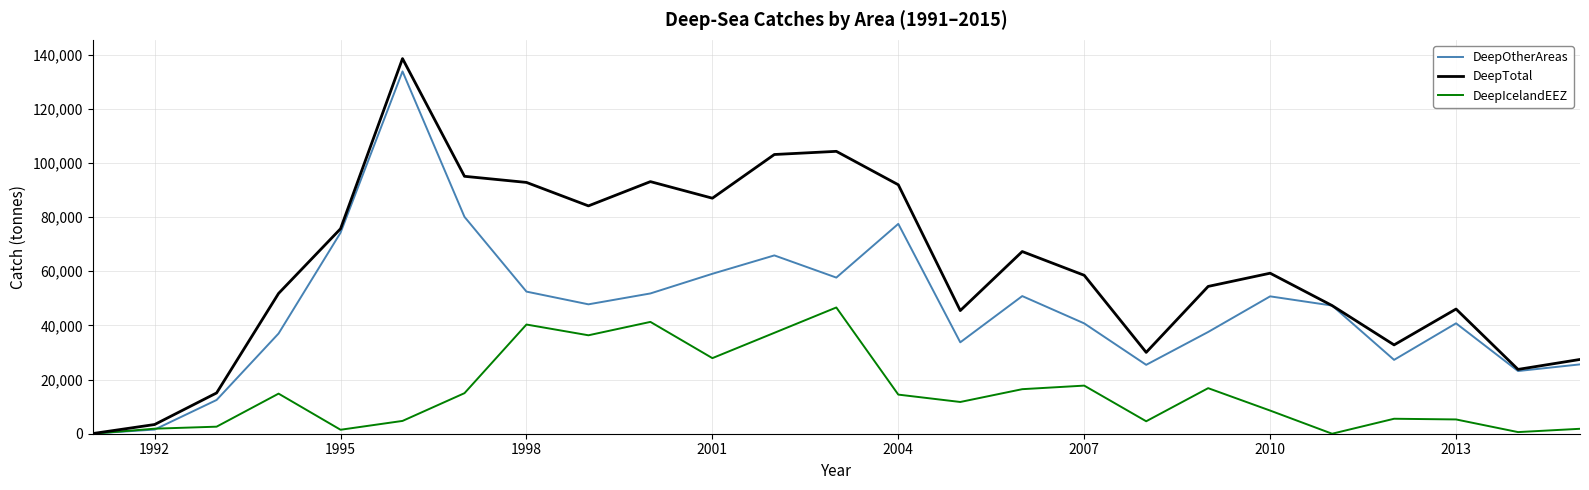

What is the maximum value for DeepIcelandEEZ?

46627